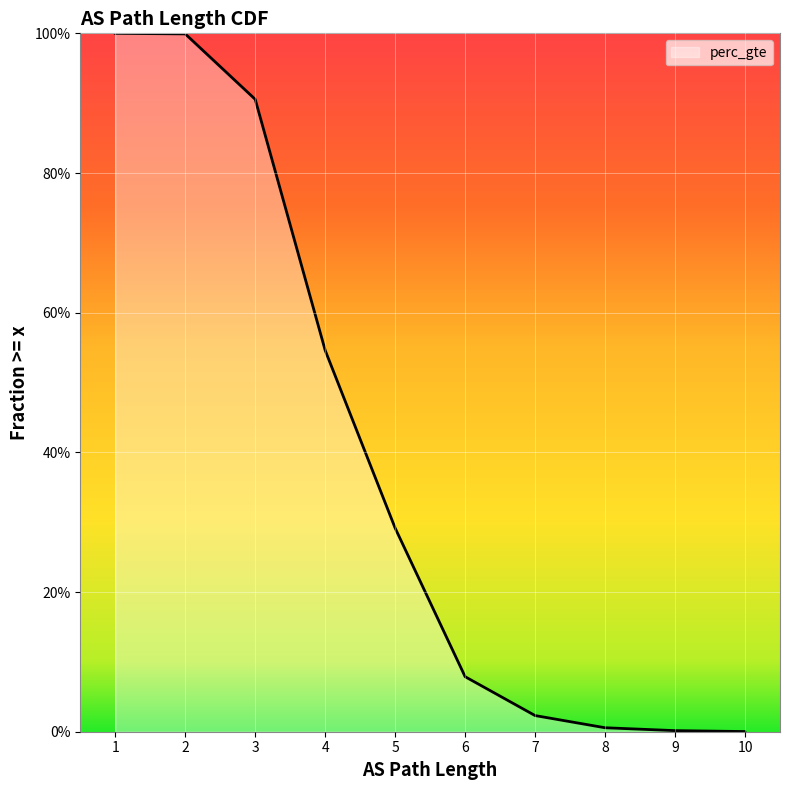

Does the chart display data point markers on the line(s)?

No